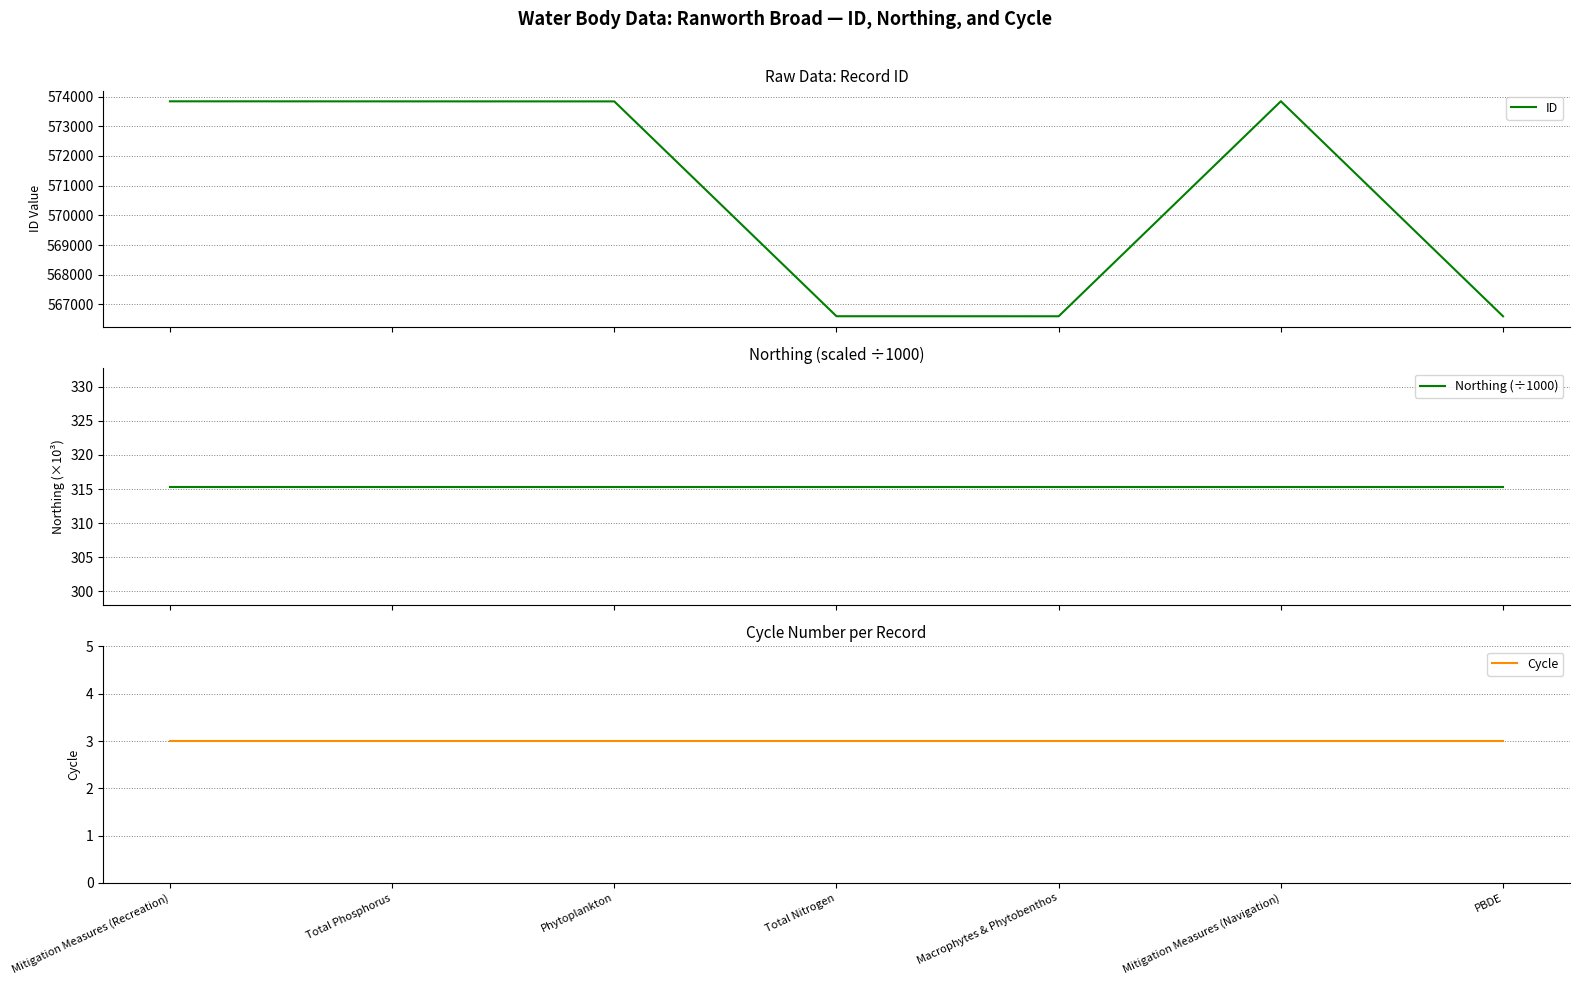

What is the total value across all series at Macrophytes & Phytobenthos?

566922.3